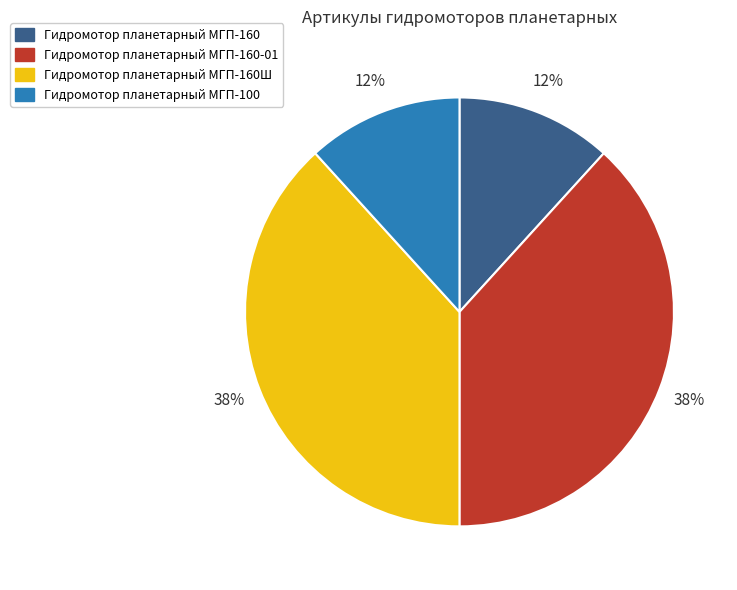

Is there a majority slice in this chart?

No